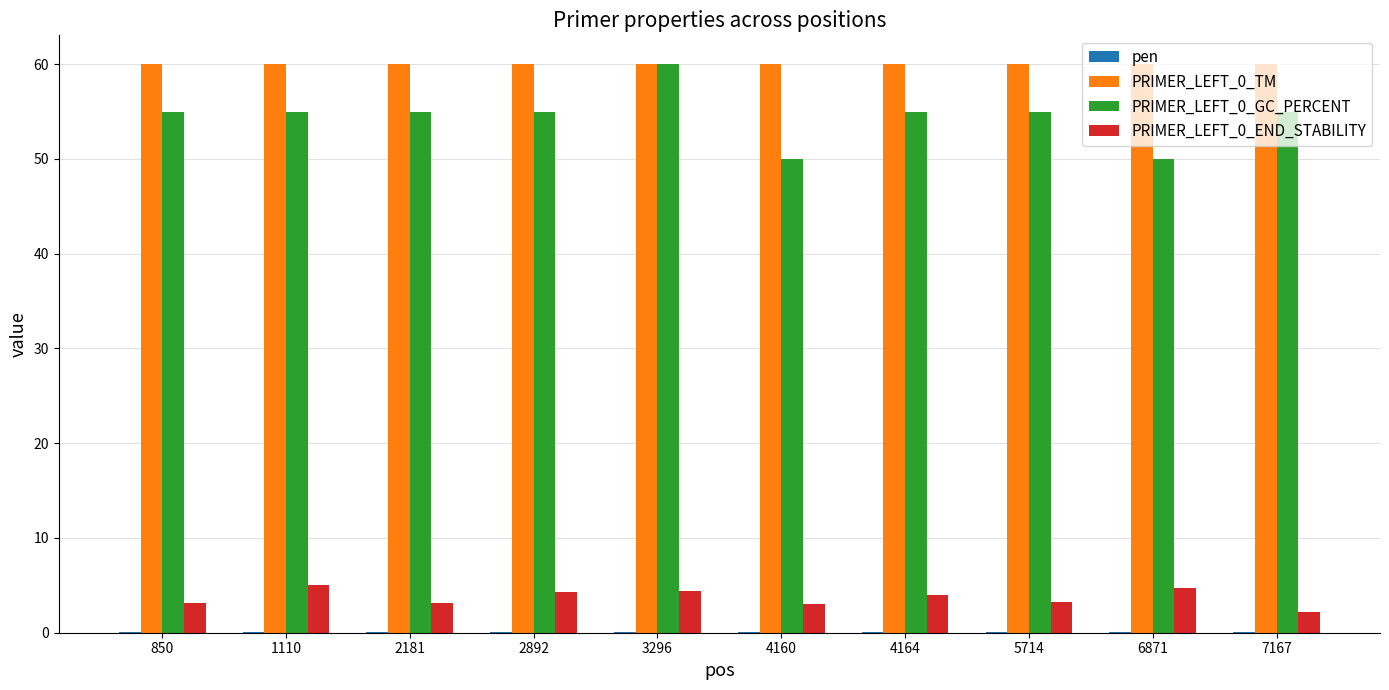

Is it true that PRIMER_LEFT_0_GC_PERCENT equals 55.0 at 7167?

True